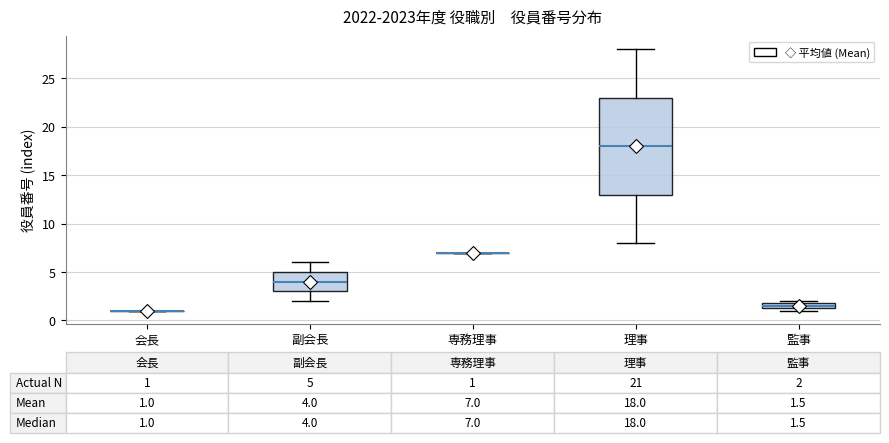

Comparing the boxes themselves (not the whiskers), which one is the tallest?

理事